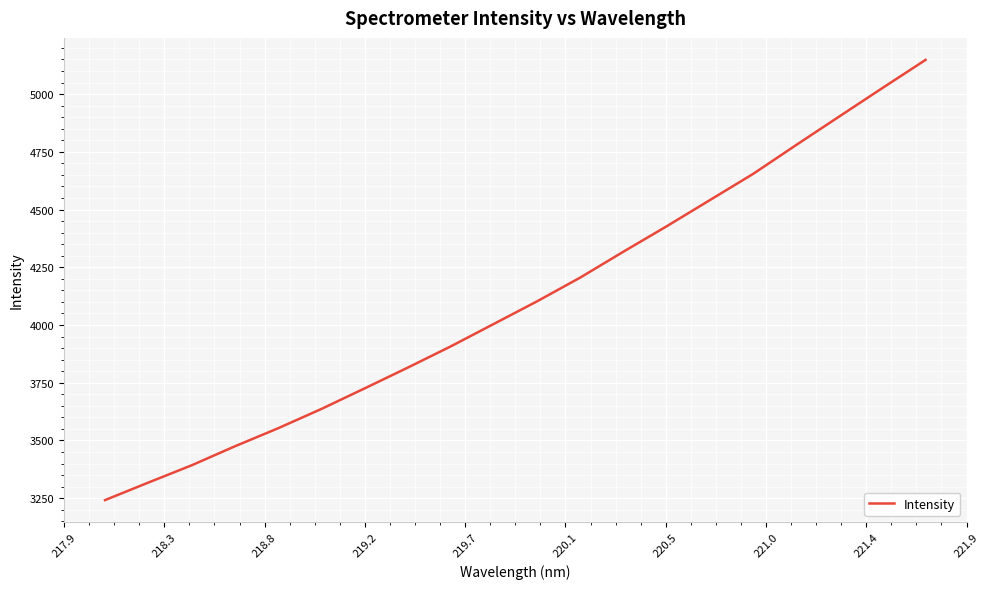

What is the minimum value shown in the chart?

3241.9